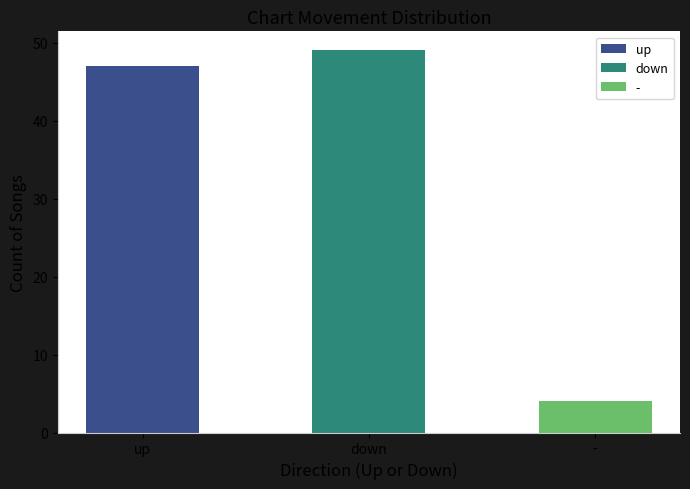

How many values exceed 47?

1